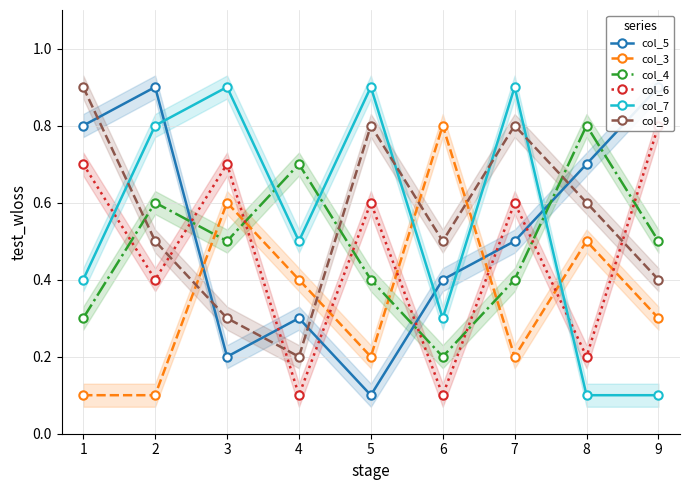

What is the difference between the second highest and minimum values in the col_4 series?

0.5